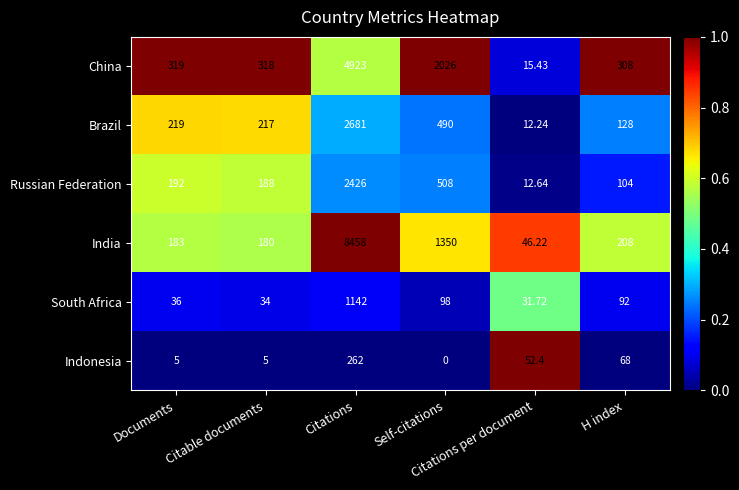

Which series has the largest total across all categories?

India